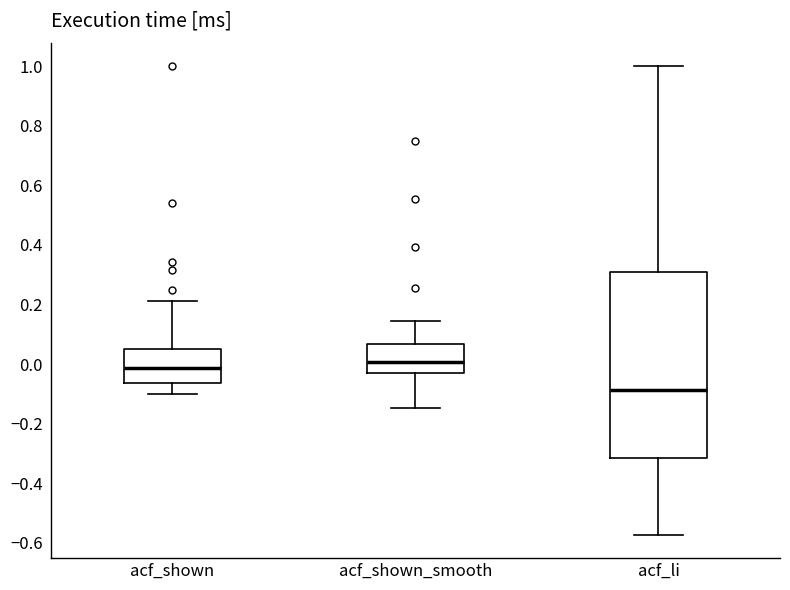

Reading left to right, transcribe this box plot: for each box, give where its median line is, the range the box spans, and where its two whiskers end, as read against the y-axis. The values are not printed on the chart, so give them approximately, as read against the axis.

acf_shown: median -0.02, box -0.06 to 0.06, whiskers -0.10 to 0.22
acf_shown_smooth: median 0.00, box -0.02 to 0.06, whiskers -0.14 to 0.14
acf_li: median -0.08, box -0.32 to 0.30, whiskers -0.58 to 1.00